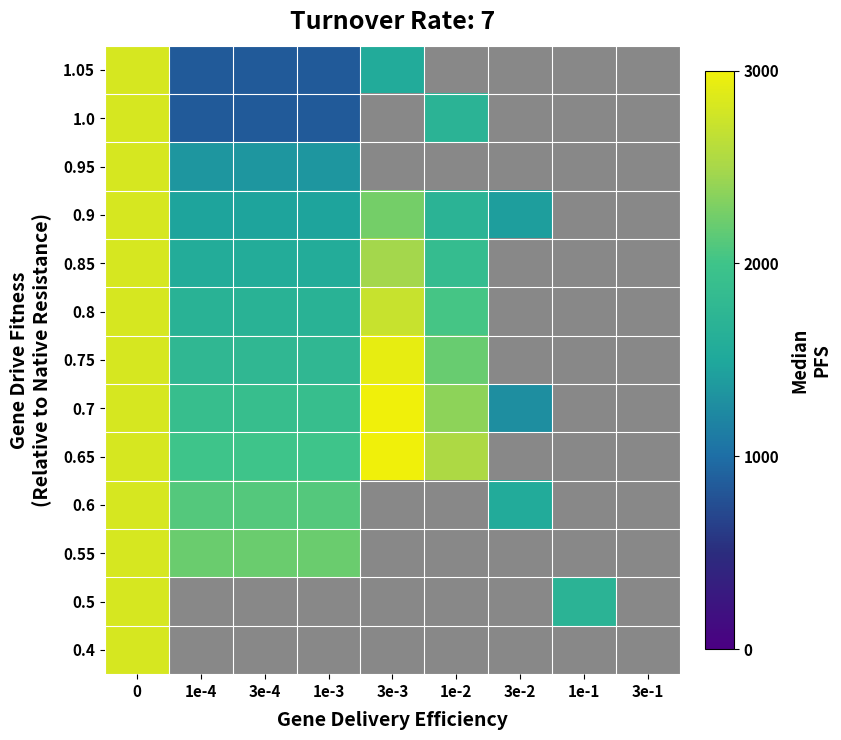

Which has a higher value, 3e-2 or 3e-3?

3e-3